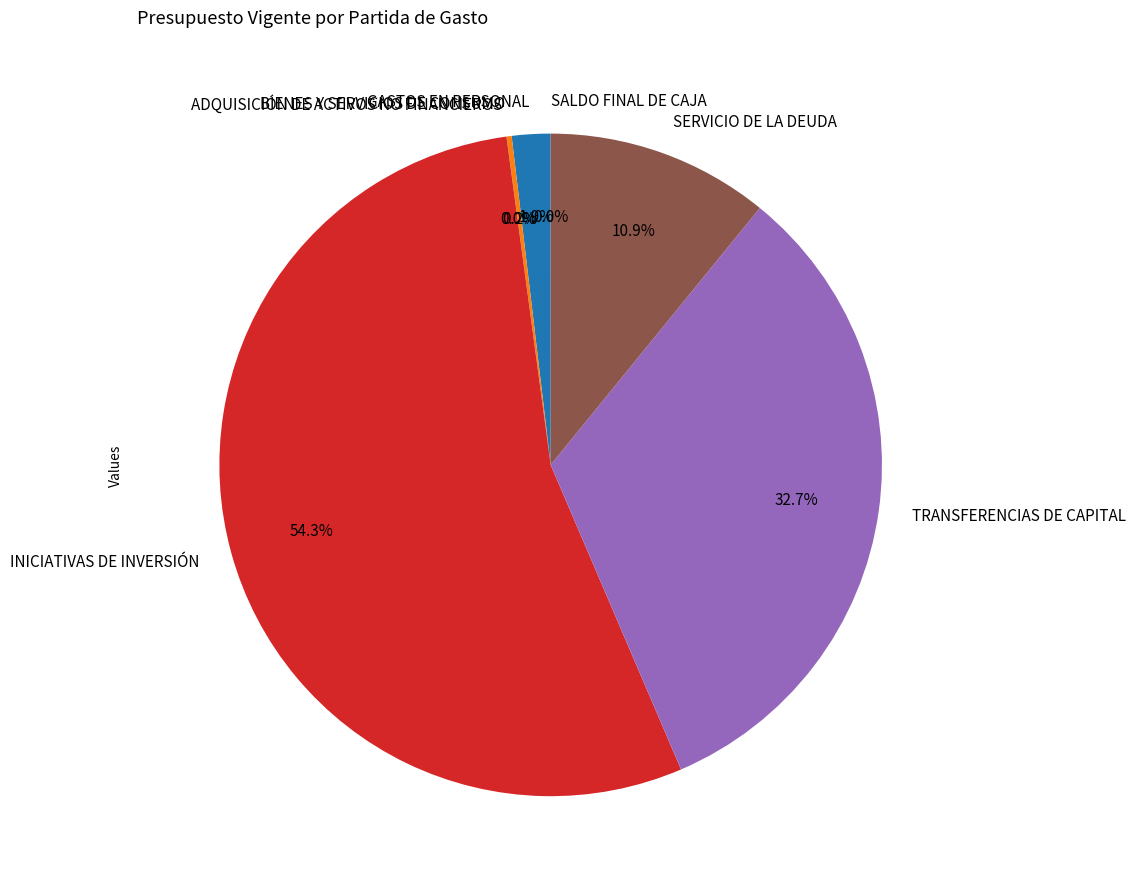

What is the majority slice?

INICIATIVAS DE INVERSIÓN